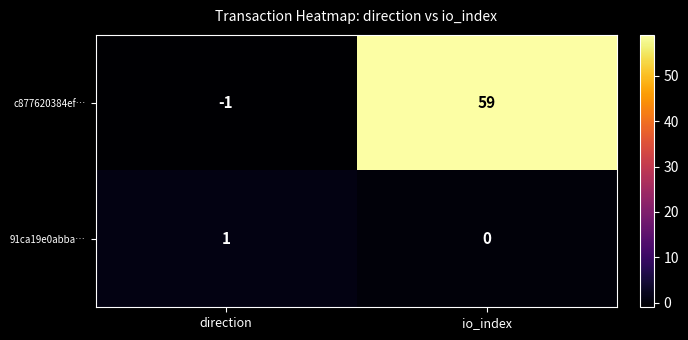

Reading right to left, transcribe all the data shown in this chart.

c877620384ef…: io_index=59	direction=-1
91ca19e0abba…: io_index=0	direction=1